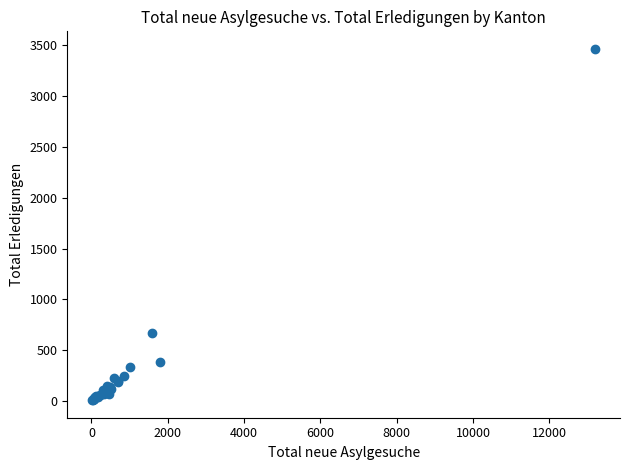

What Y value in the scatter plot is closest to 1736?

665